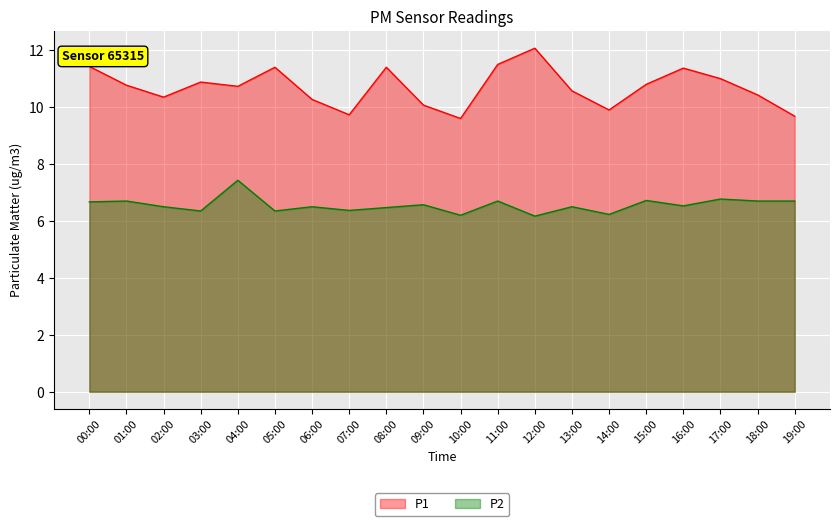

How many interior local peaks does the P2 series have?

8